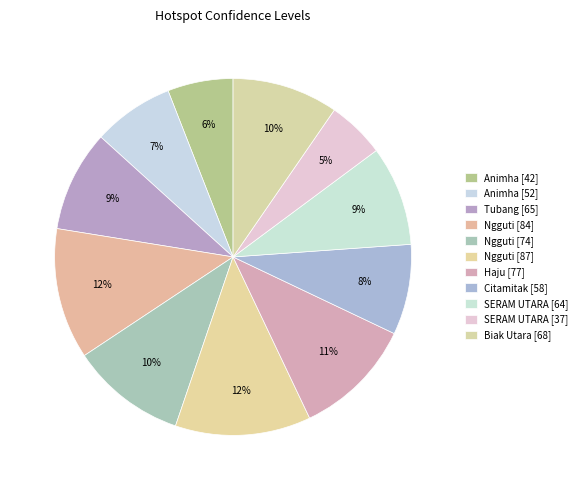

To the nearest percent, what is the difference between the Animha [42] and Ngguti [84] slice percentages?

6%